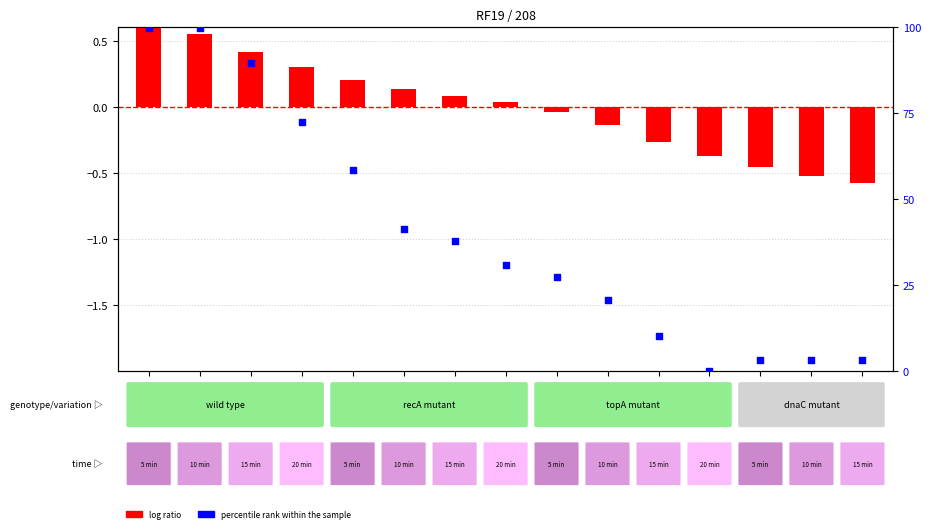

What are all the series names shown in the legend?

log ratio, percentile rank within the sample